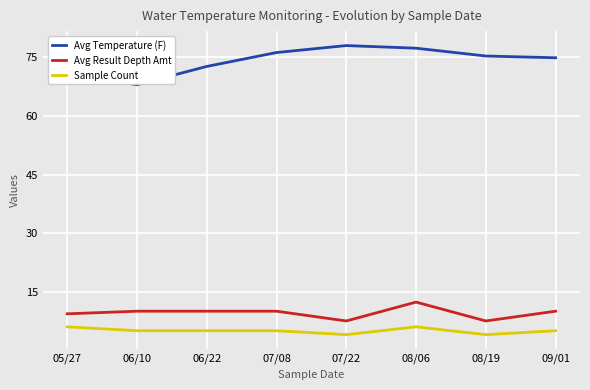

True or false: Avg Result Depth Amt and Sample Count cross at least once.

False